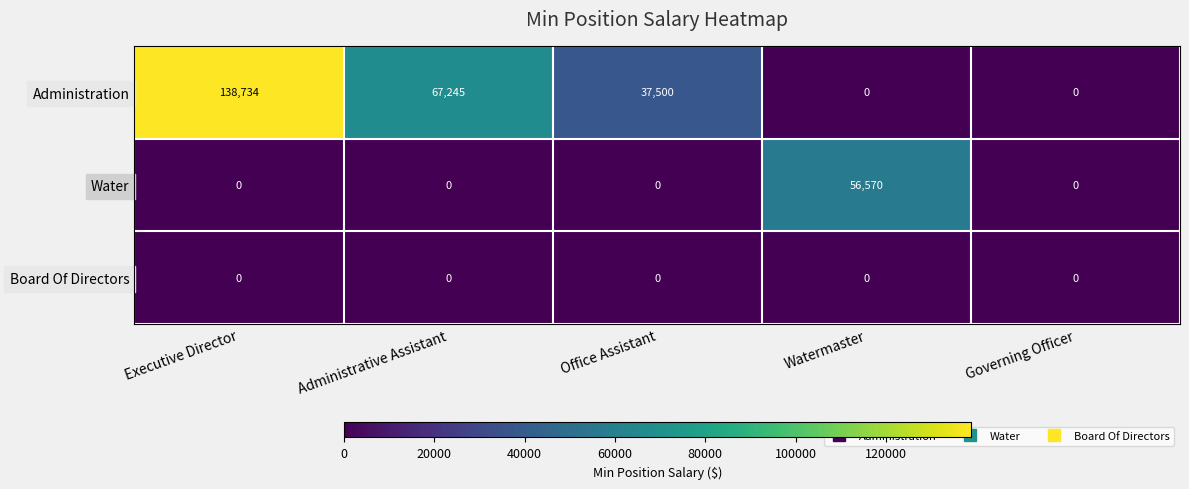

Rank the series by their maximum value, from highest to lowest.

Administration, Water, Board Of Directors